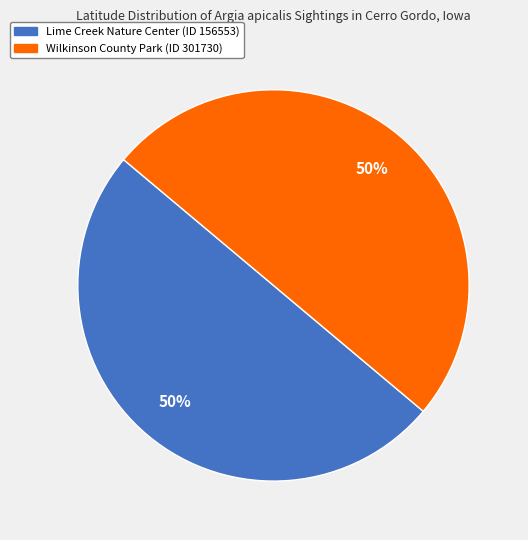

What is the ratio of the value at Wilkinson County Park (ID 301730) to the value at Lime Creek Nature Center (ID 156553)?

1.0